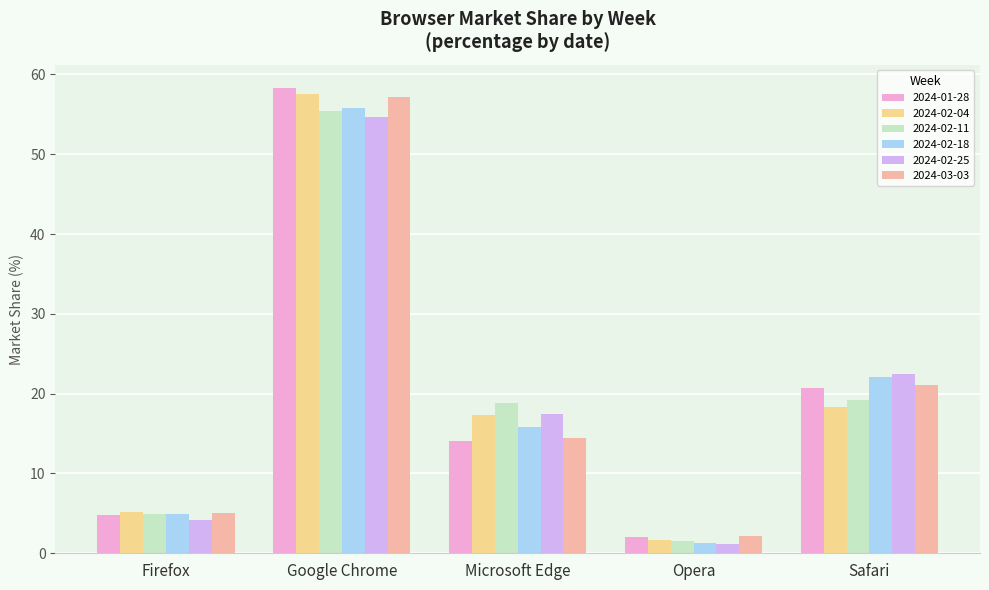

At which label does 2024-02-11 reach its peak?

Google Chrome